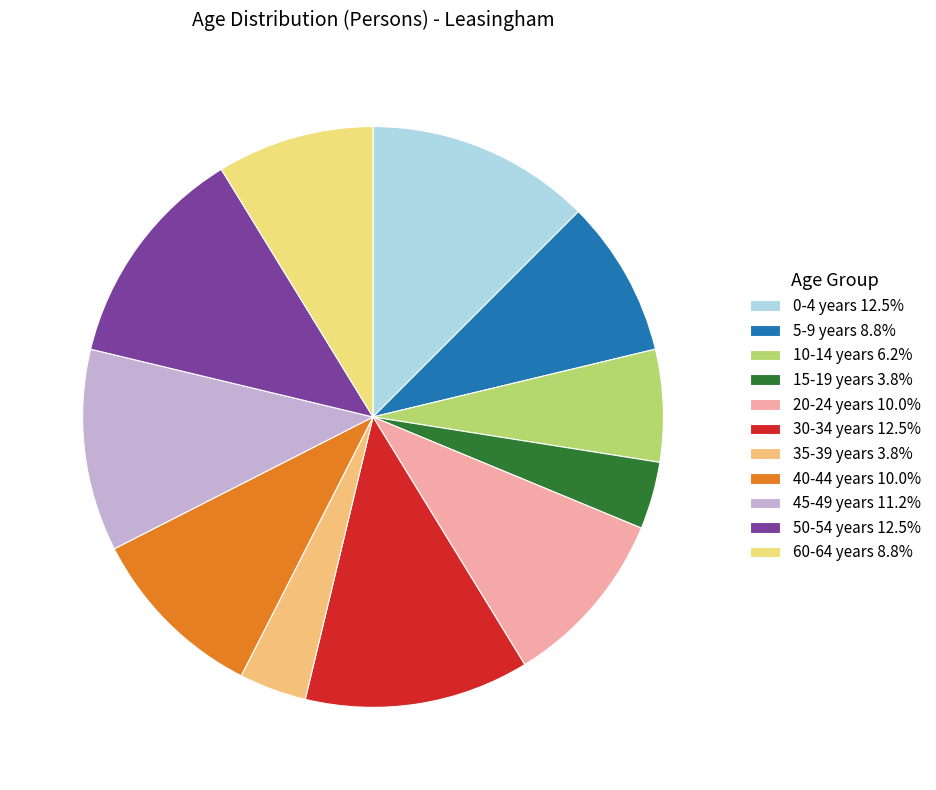

Which slice is the largest?

0-4 years